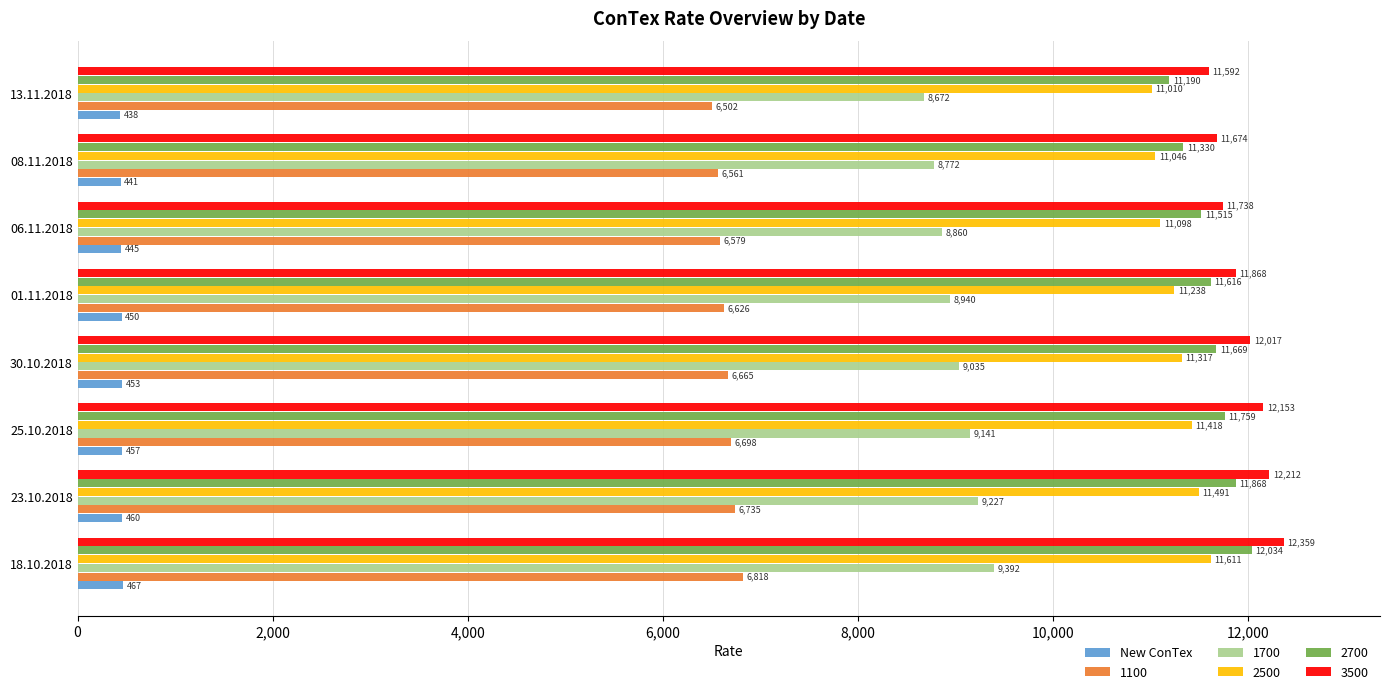

Is it true that 3500 equals 21041 at 30.10.2018?

False